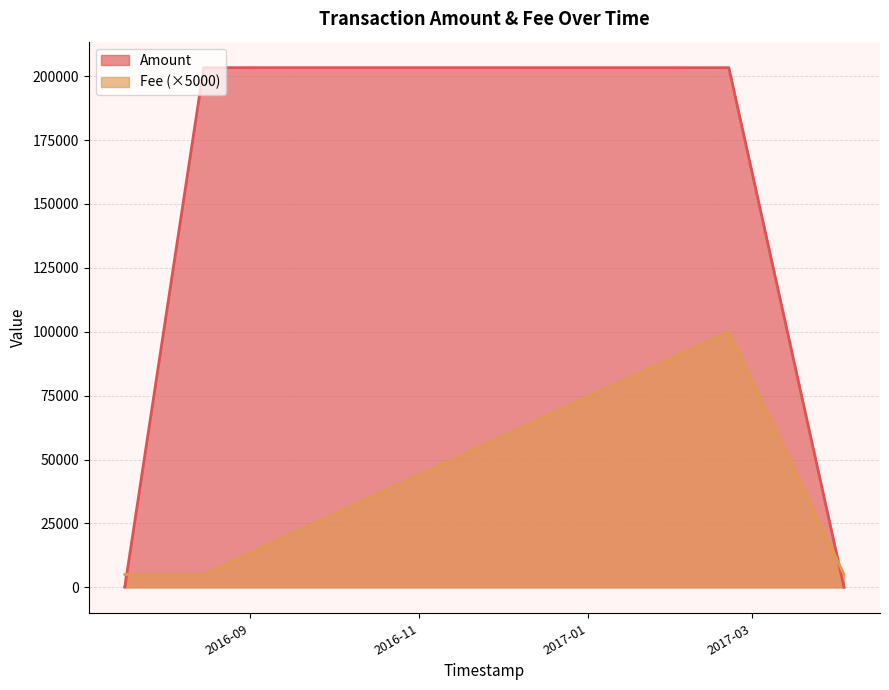

Rank the series by their maximum value, from lowest to highest.

Fee (×5000), Amount